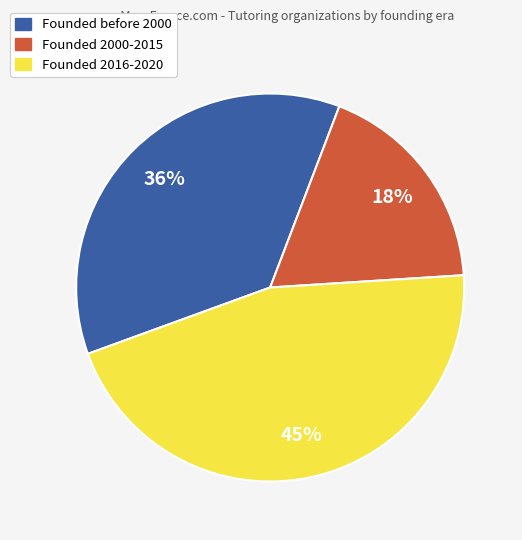

Is there a majority slice in this chart?

No